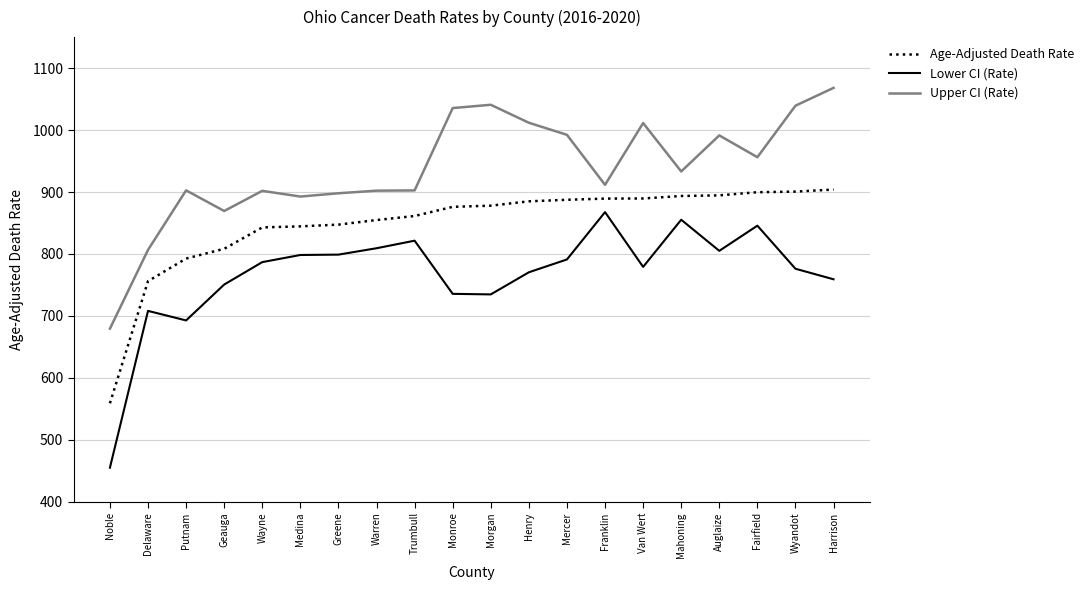

How many series are shown in this chart?

3